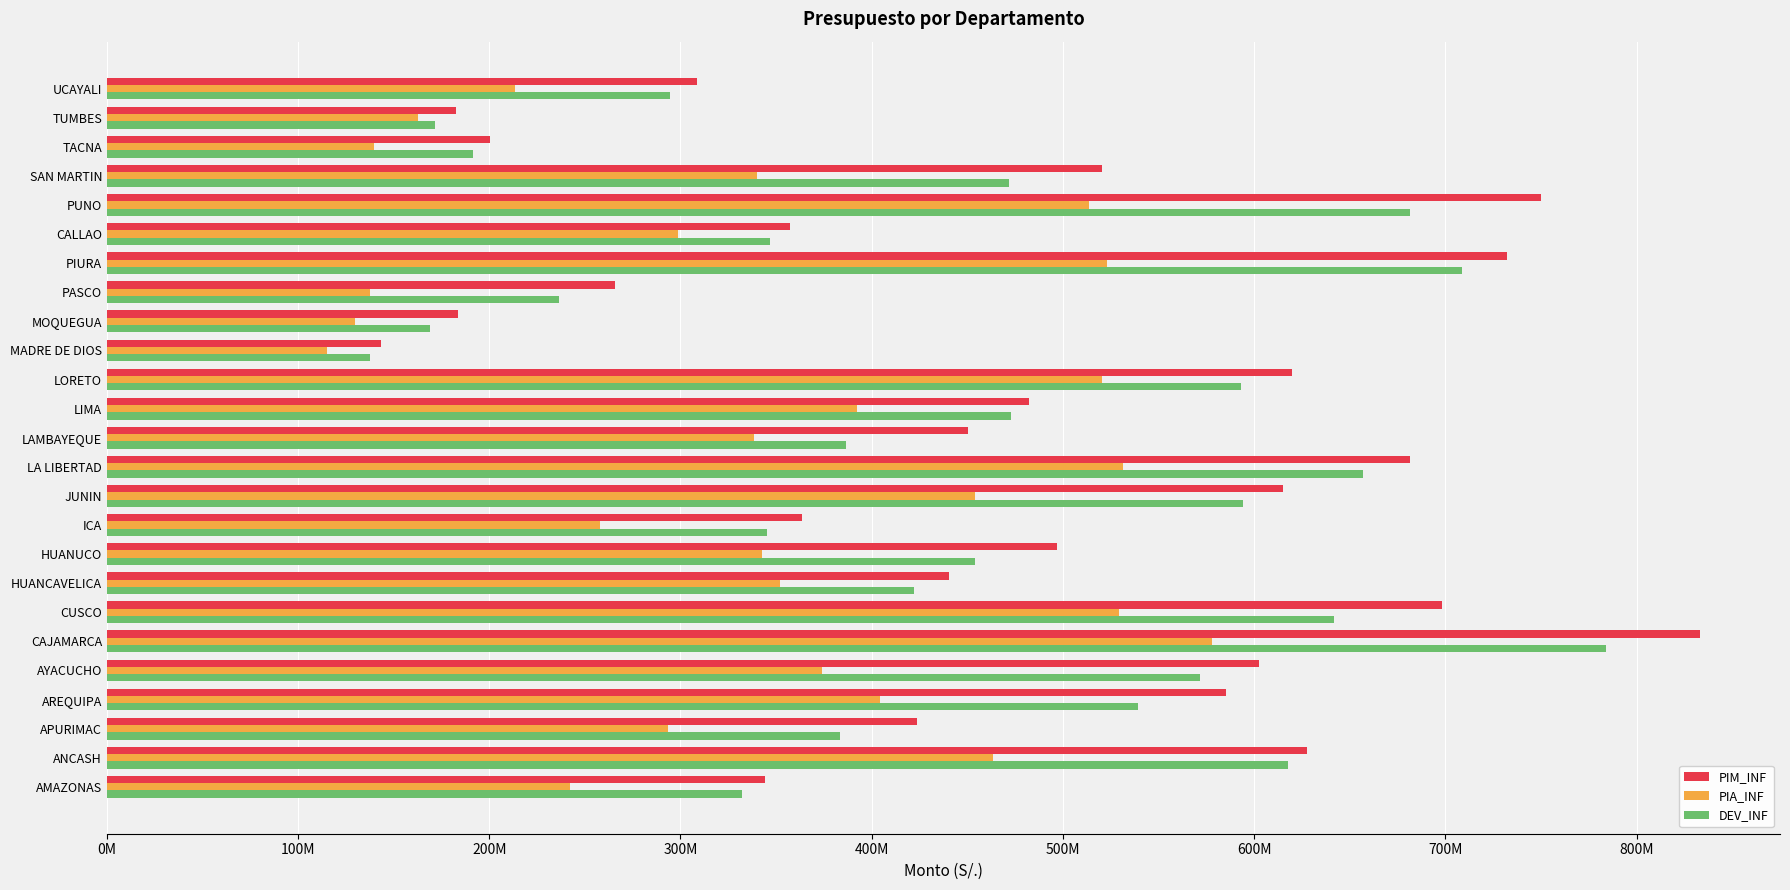

Which series has the widest spread of values?

PIM_INF